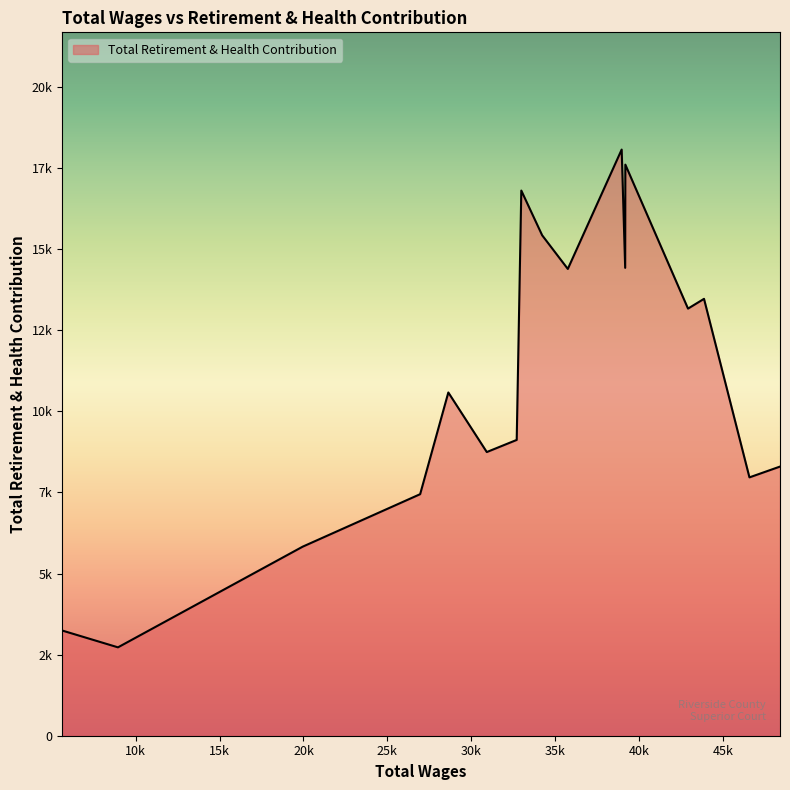

Is this an area chart (filled region under the line)?

Yes